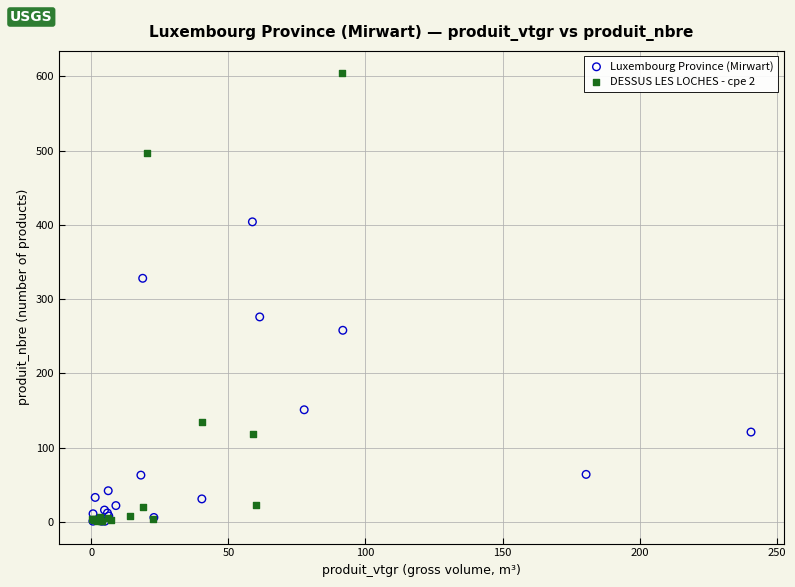

Which series has the largest Y range (max minus min)?

DESSUS LES LOCHES - cpe 2